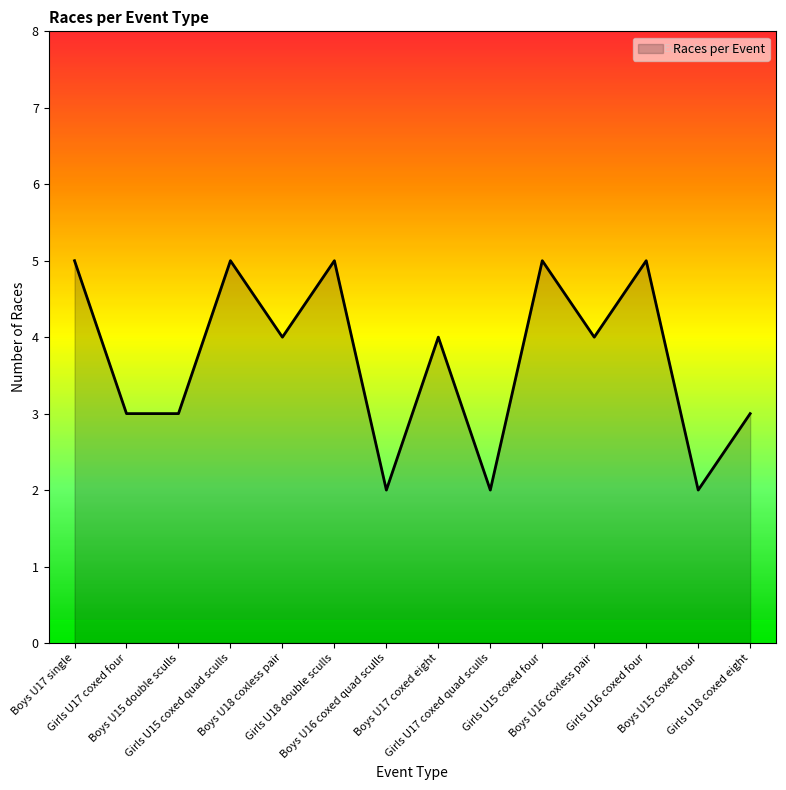

Reading right to left, transcribe all the data shown in this chart.

3	2	5	4	5	2	4	2	5	4	5	3	3	5